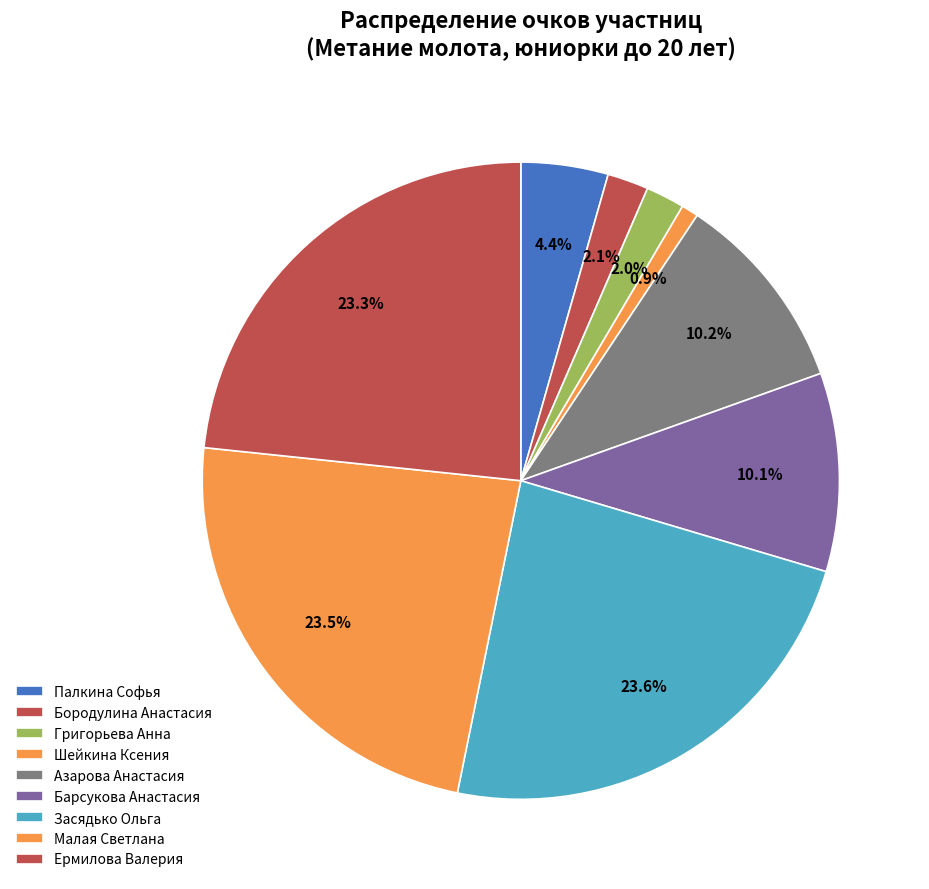

How many segments does this pie chart have?

9